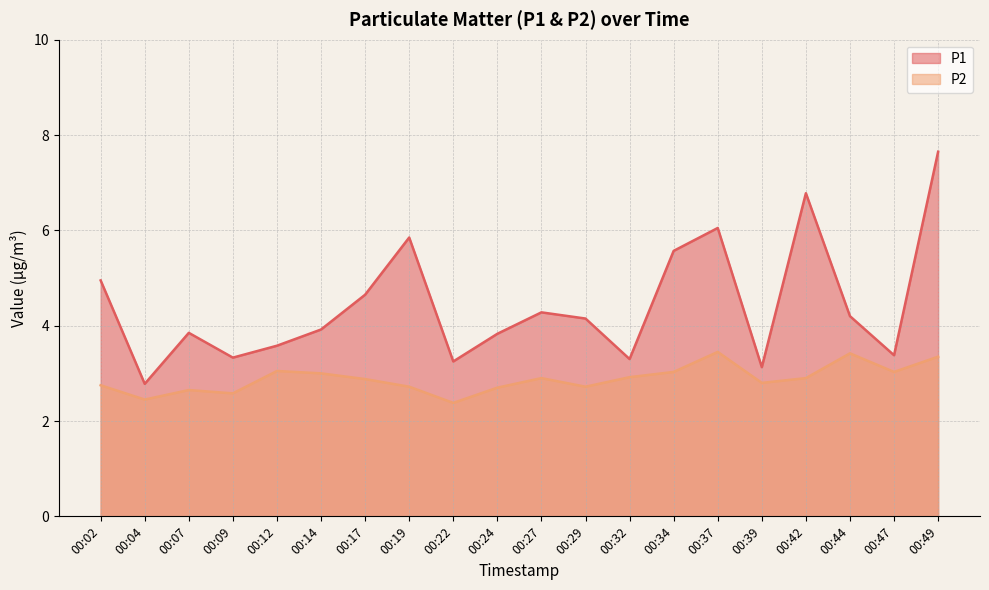

True or false: P2 and P1 intersect in this chart.

False